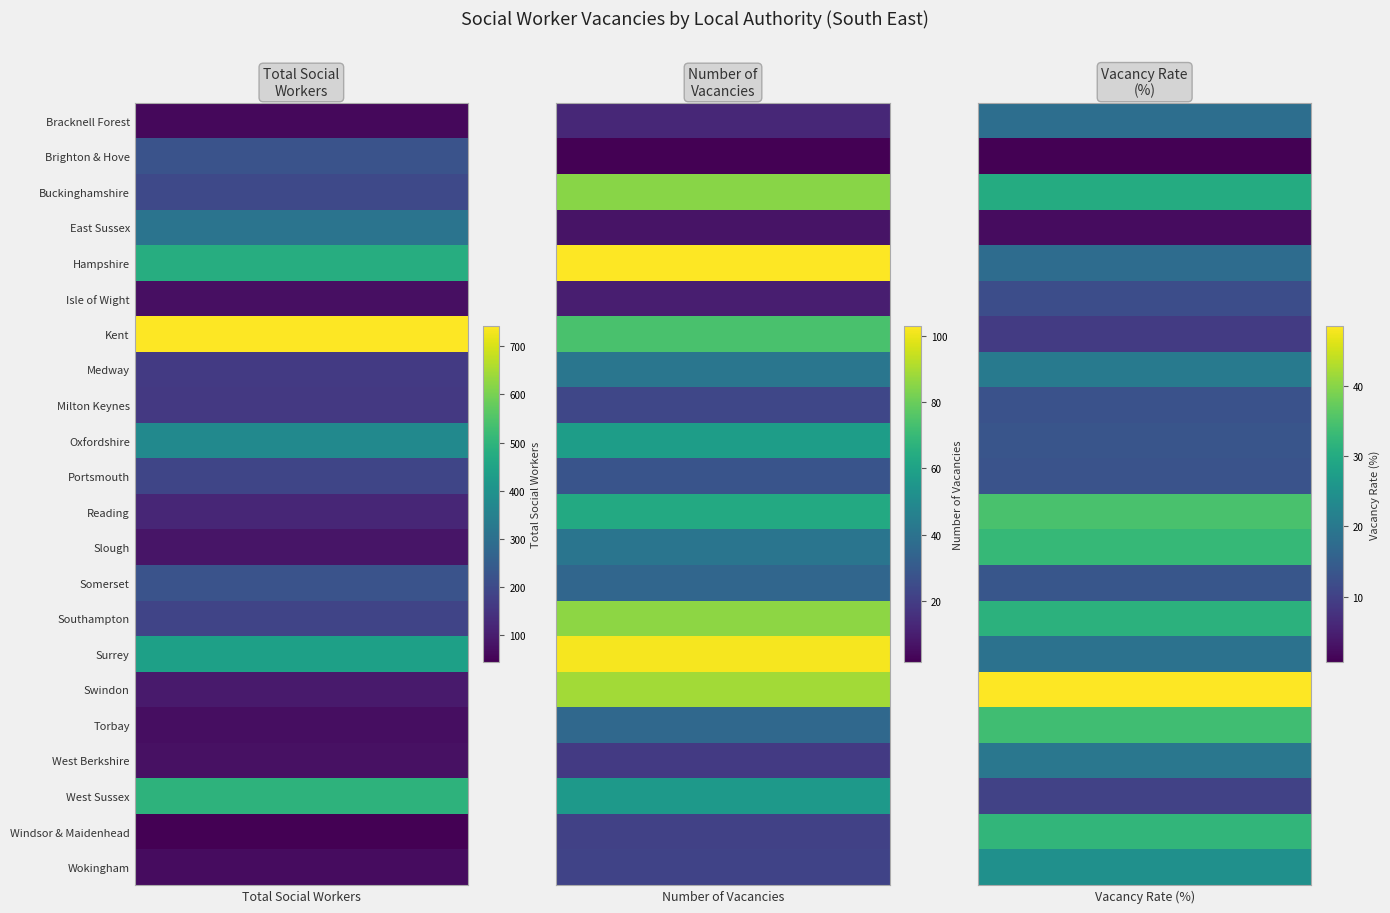

Where does the Oxfordshire series first go above 58?

Total Social Workers